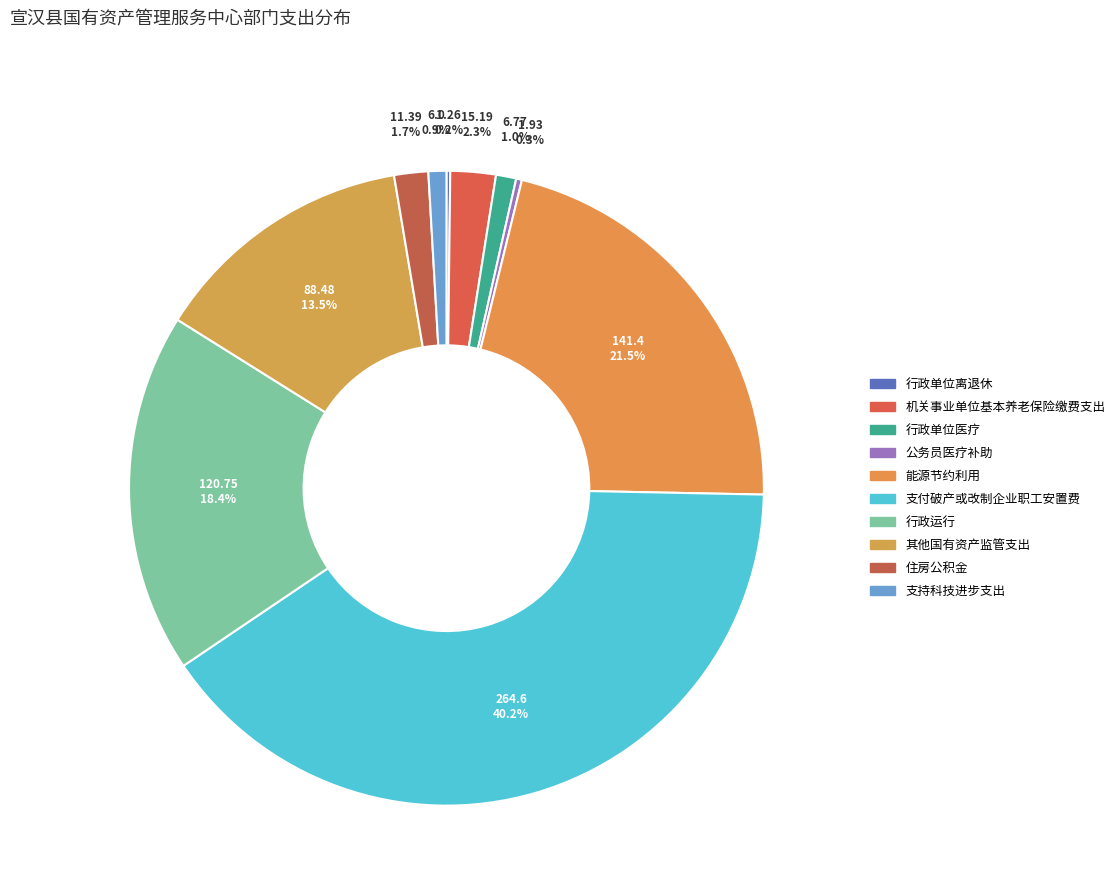

Approximately how many times larger is the value at 能源节约利用 compared to 行政运行?

1.2